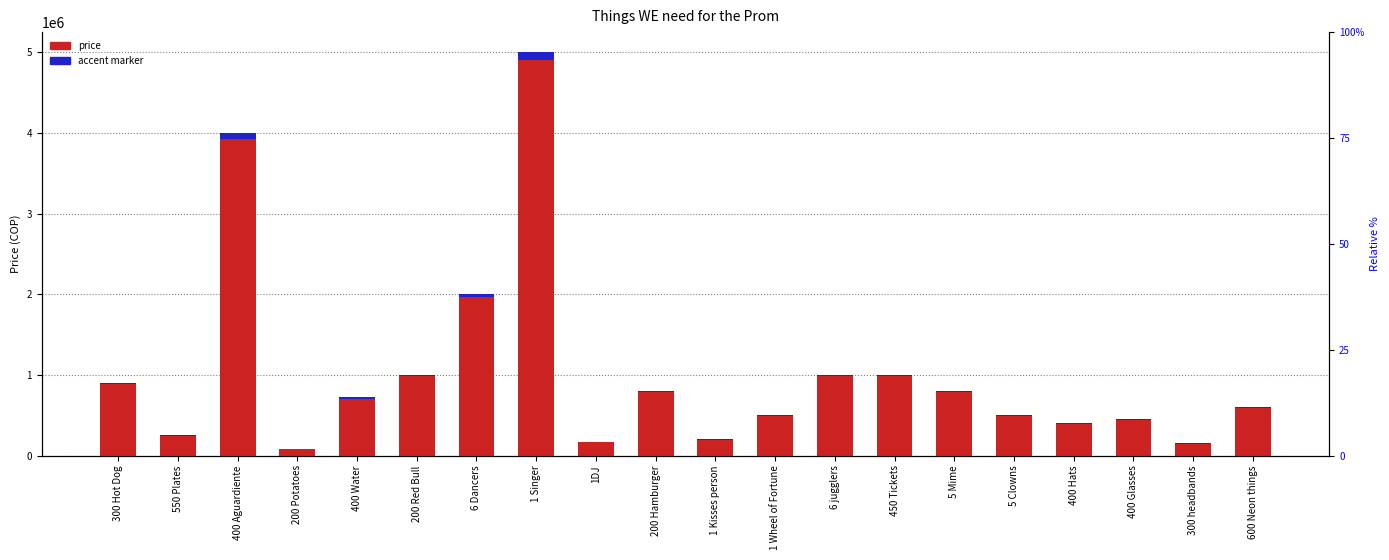

What is the average value of the Price (COP) series?

1026000